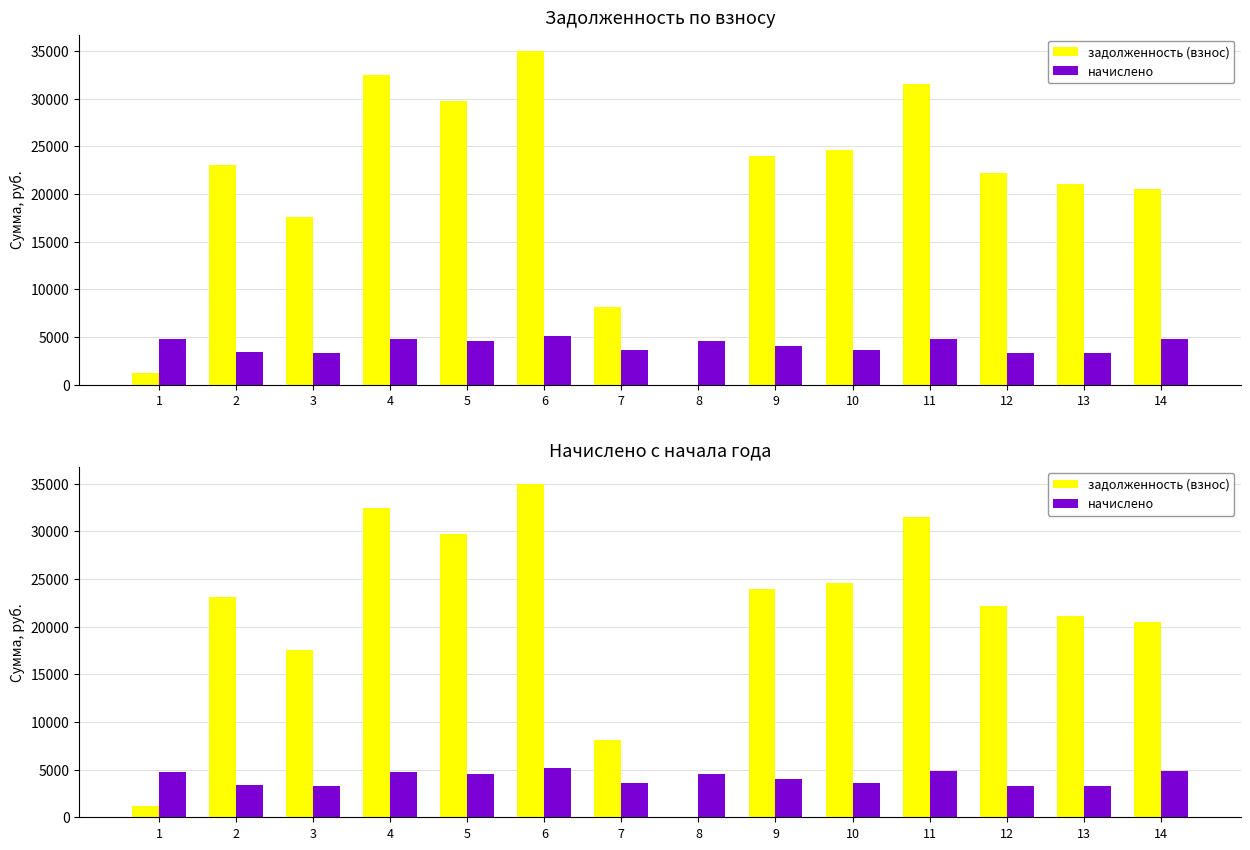

Is the value of начислено at 11 greater than the value of задолженность (взнос) at 11?

No